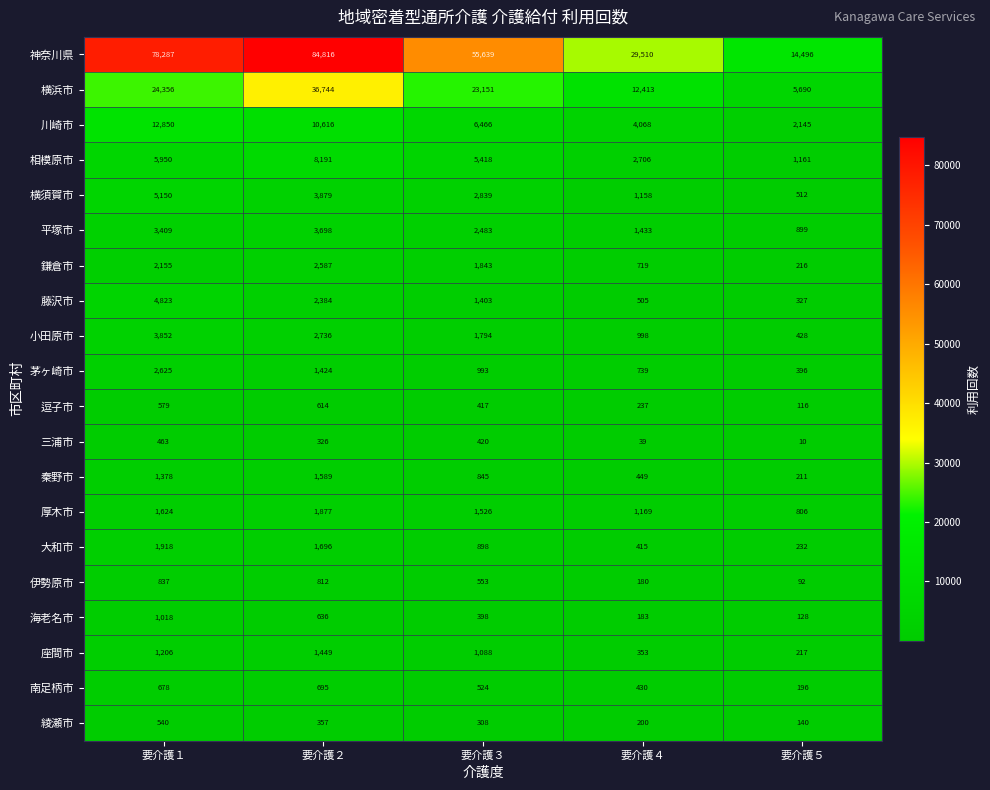

Is it true that 藤沢市 equals 2220 at 要介護３?

False